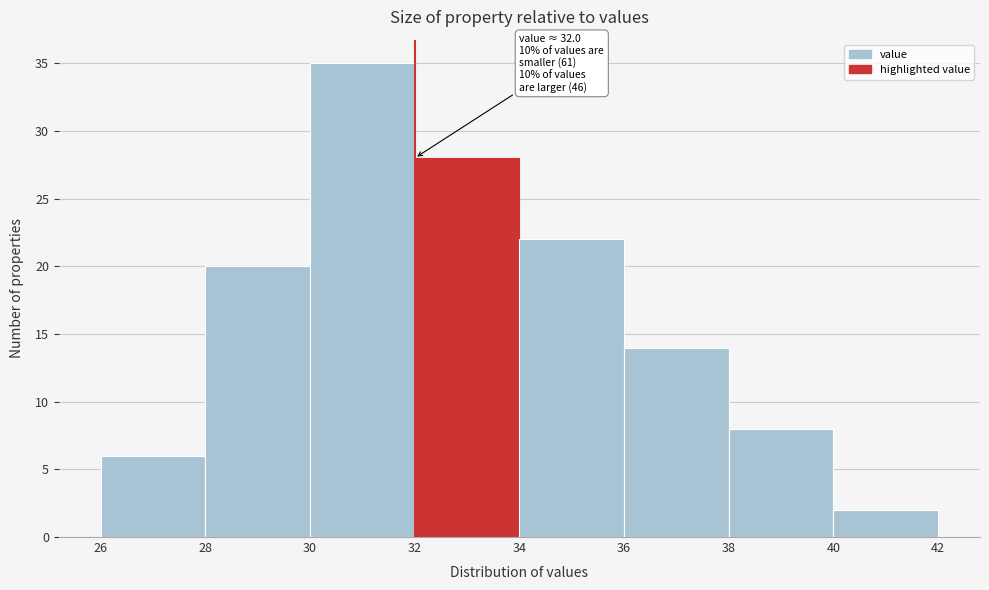

Over which range of the x-axis is the bar tallest?

30 to 32